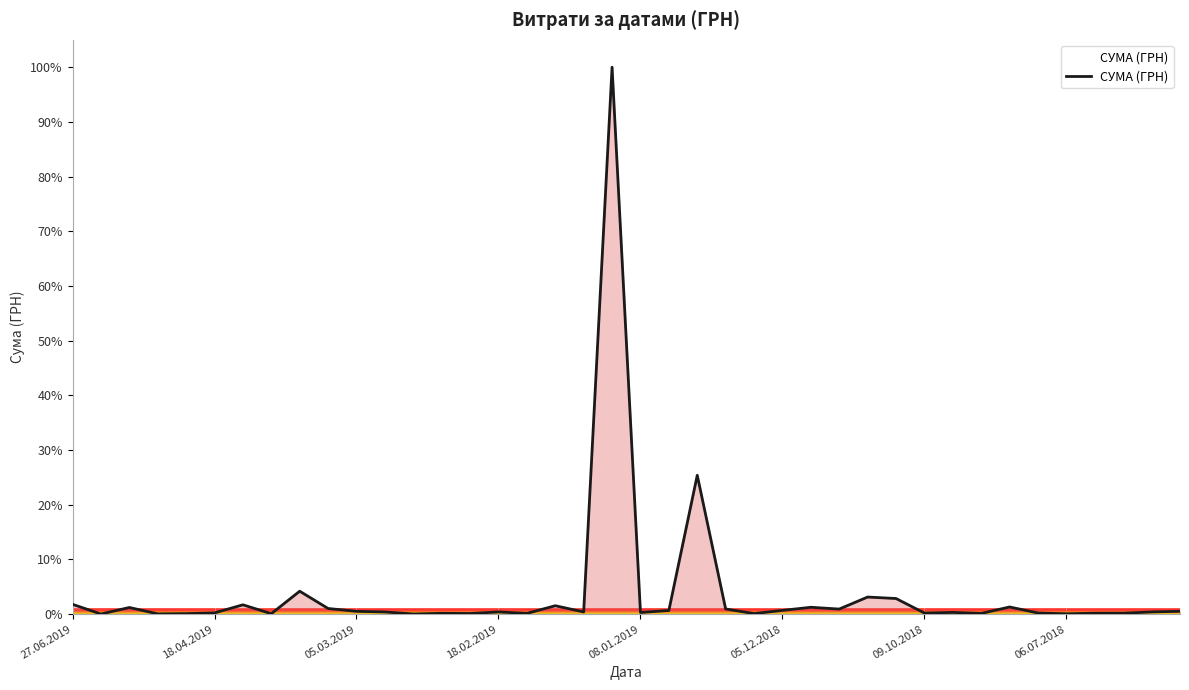

What is the difference between the maximum and minimum values?

100.0